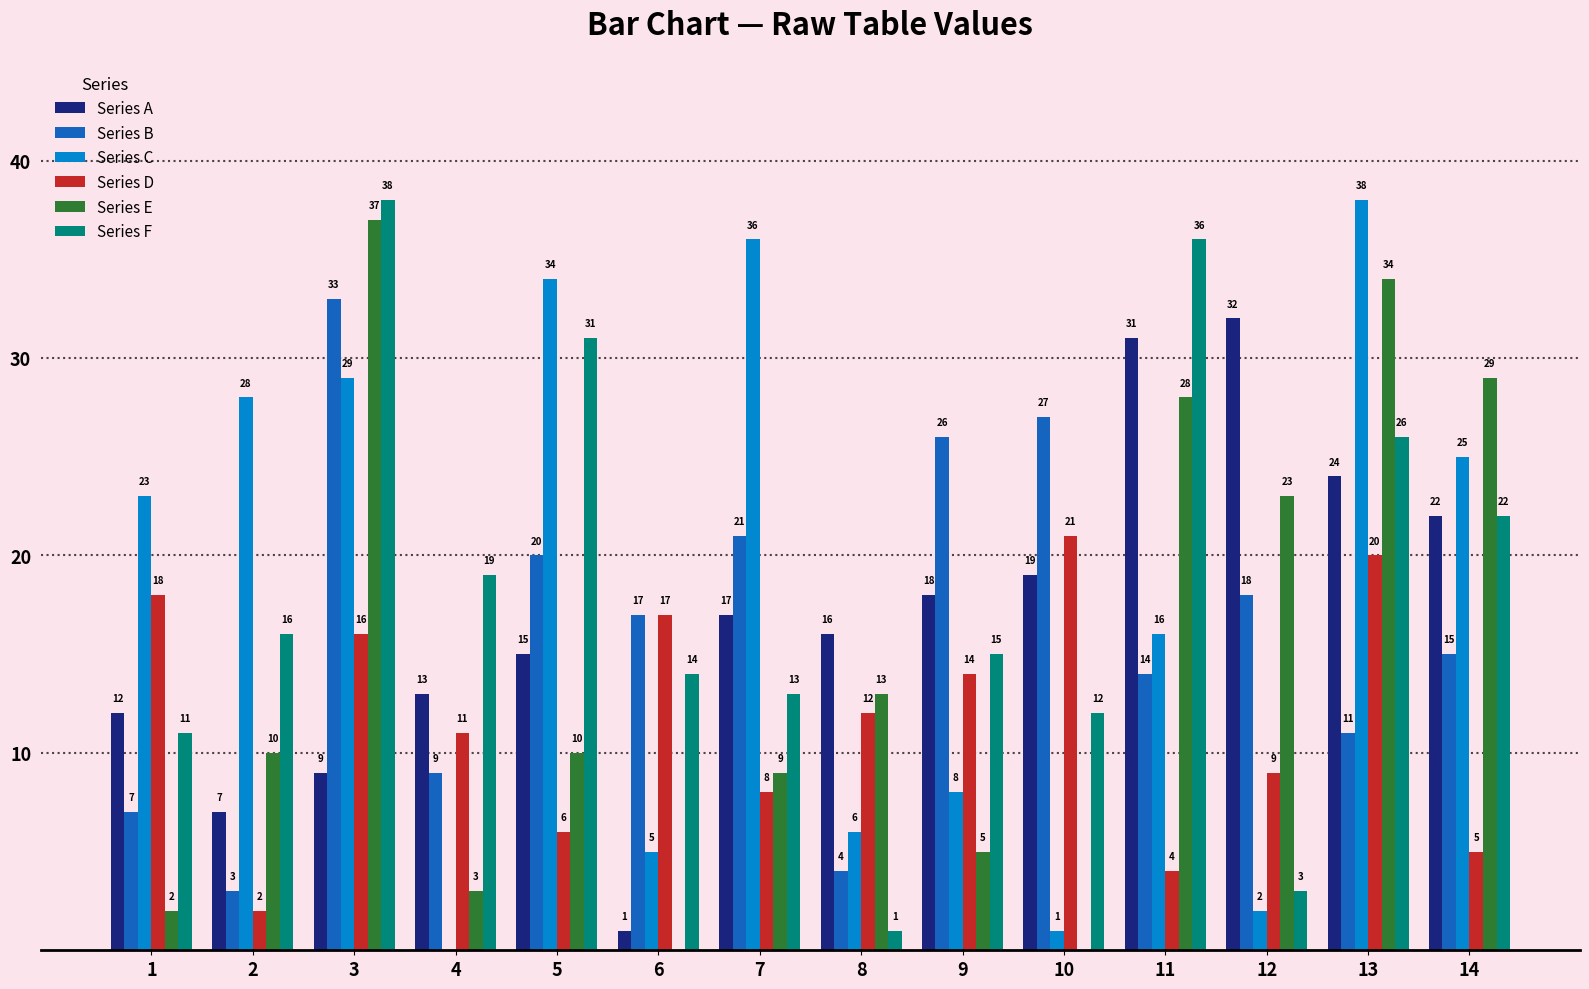

What is the difference between the Series A values at 9 and 6?

17